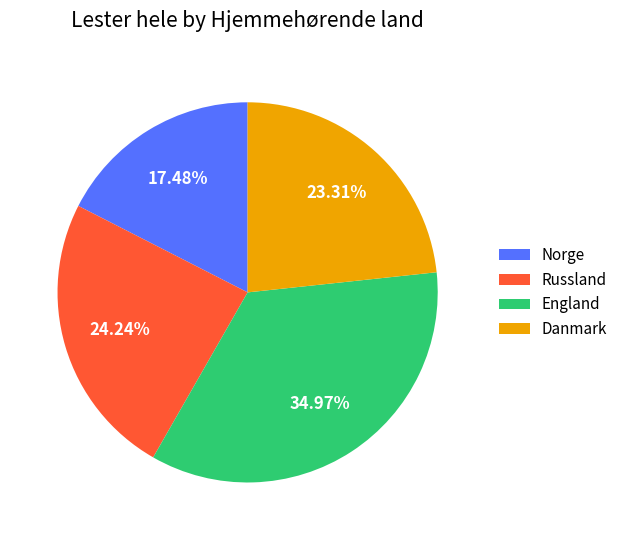

Approximately how many times larger is the value at Norge compared to England?

0.5